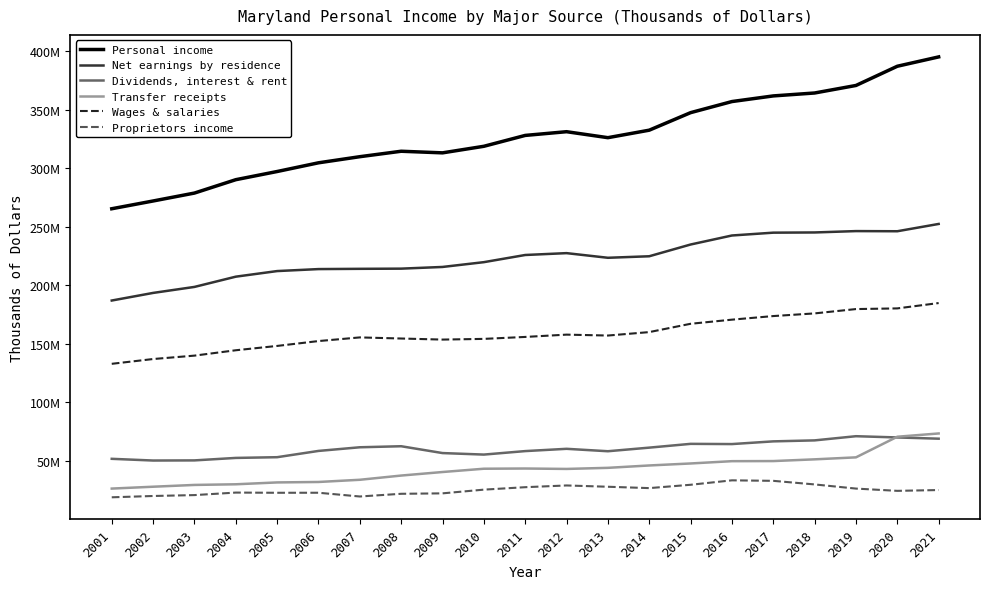

What is the difference between the maximum and minimum values in the Proprietors income series?

14474454.4